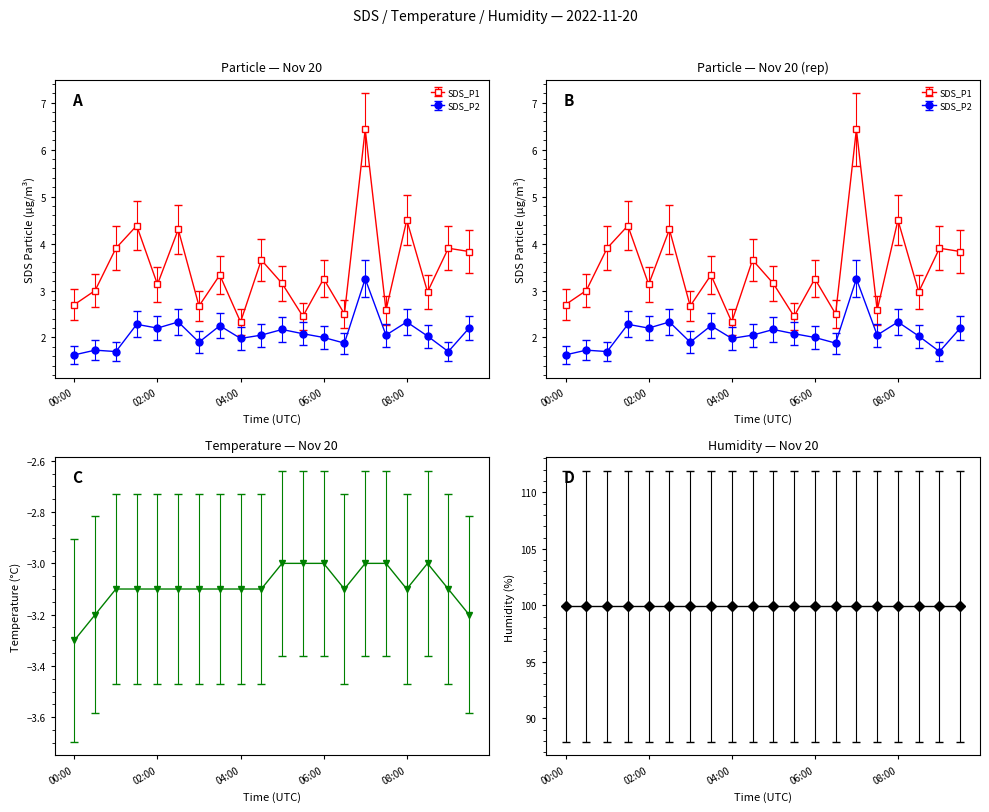

True or false: SDS_P2 has a value of 1.4 at 02:30.

False